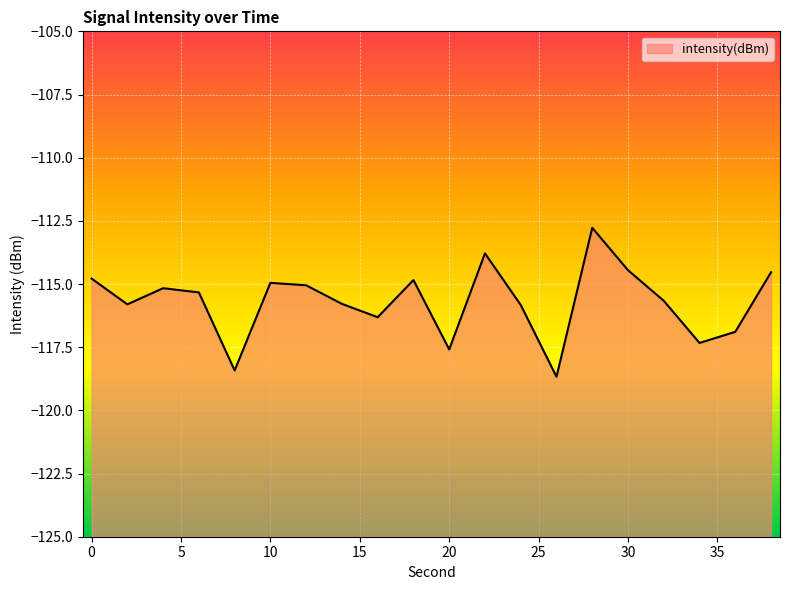

Where is the data nearest to the value -115?

10